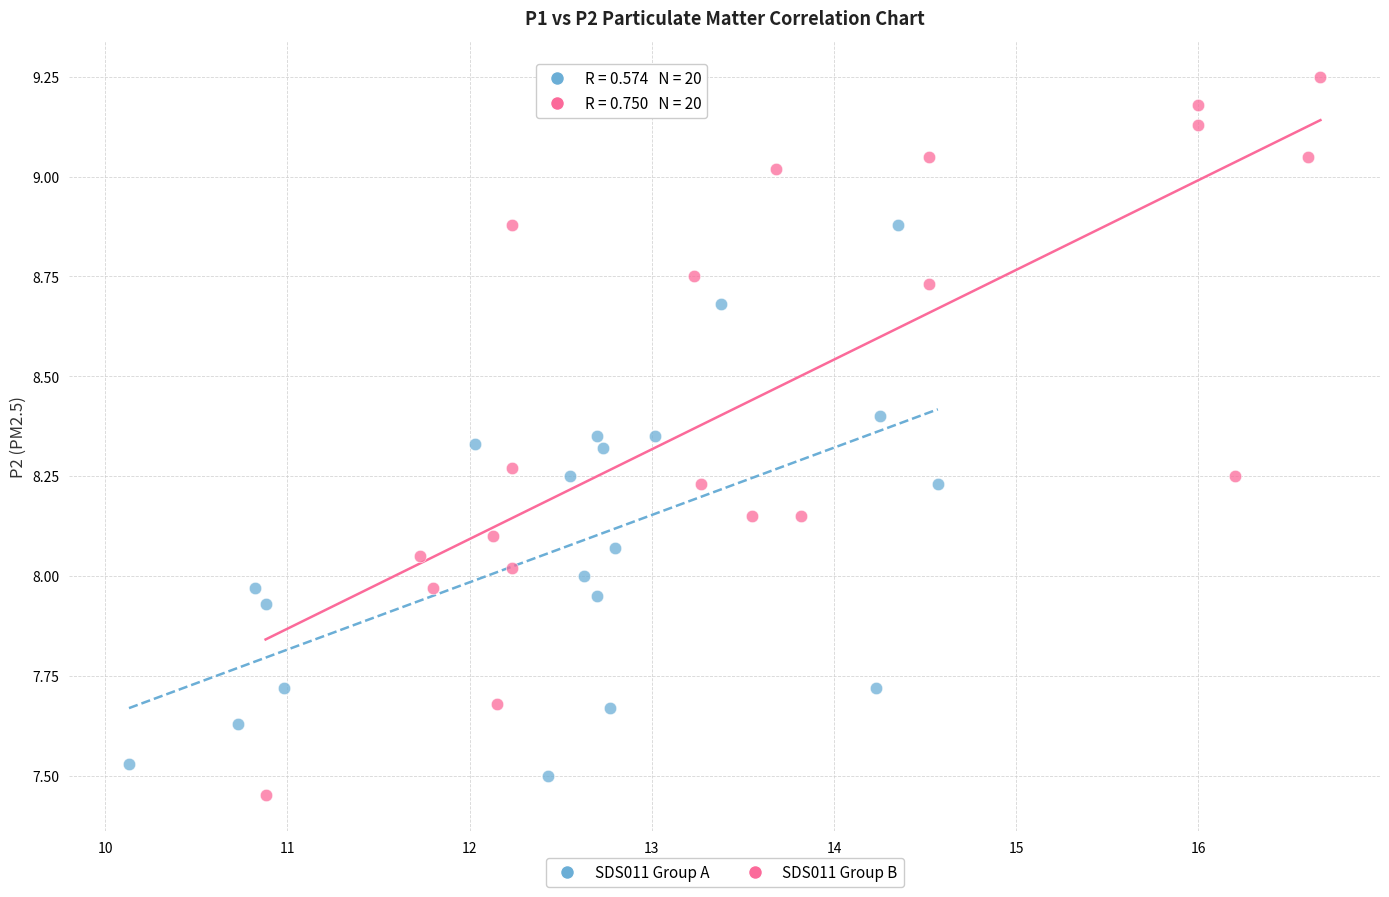

Which series has the widest spread of Y values?

SDS011 Group B